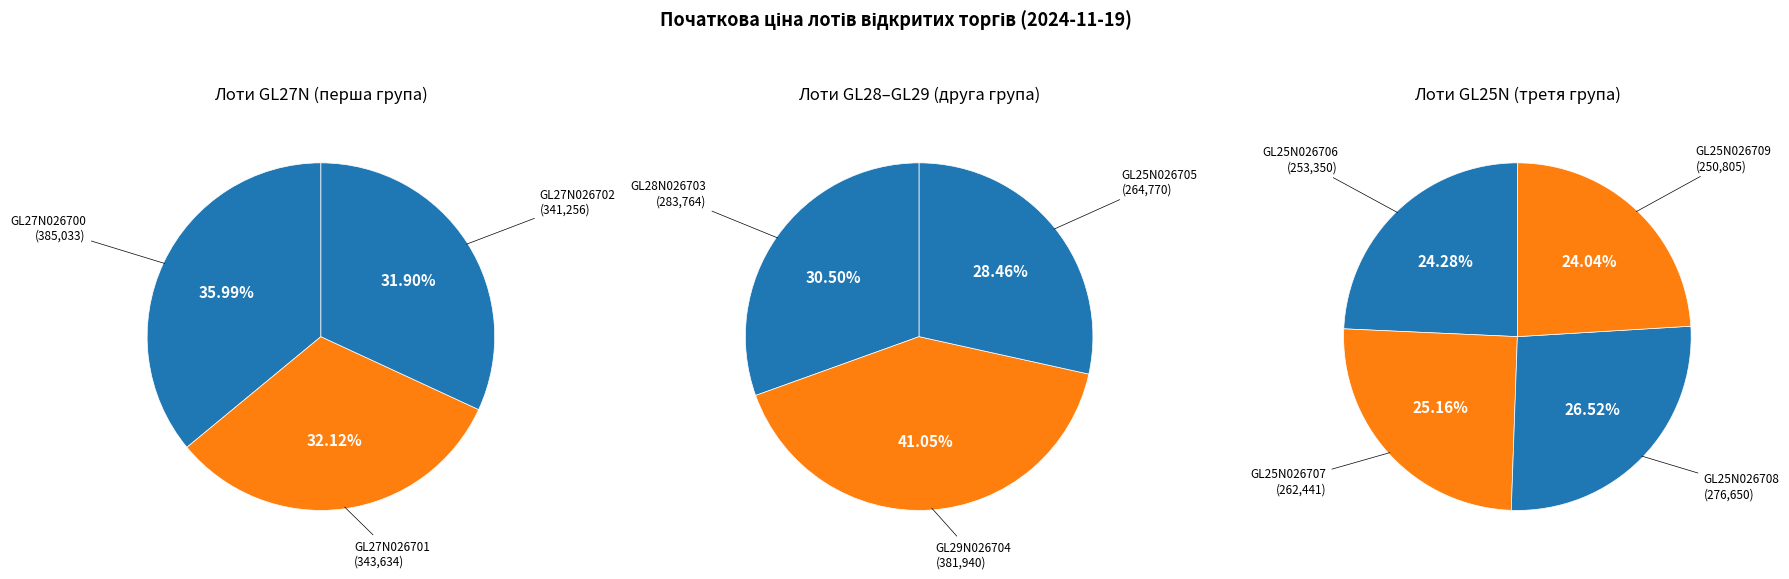

What is the smallest slice in the pie chart?

GL25N026709